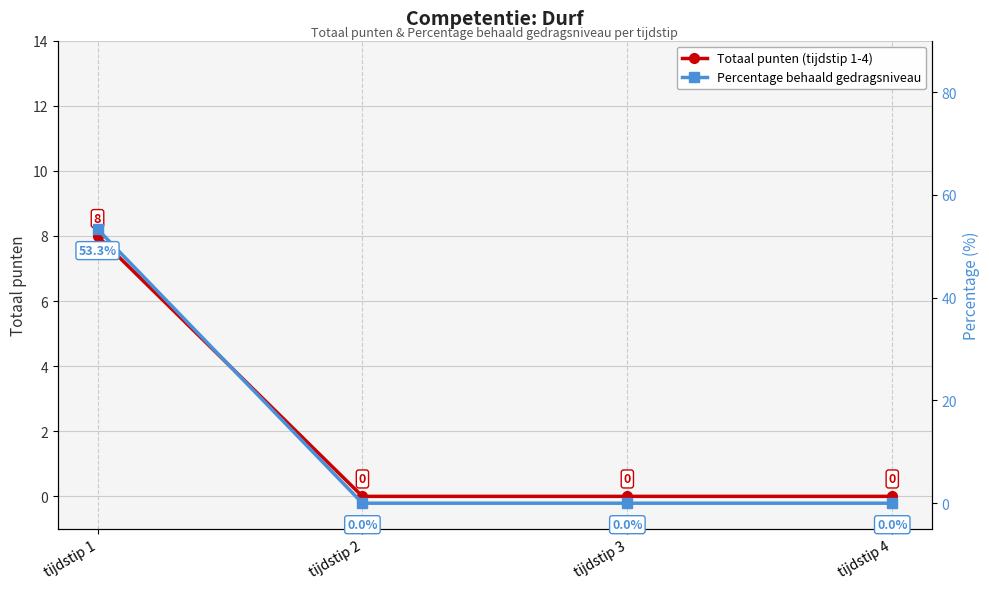

True or false: Percentage behaald gedragsniveau and Totaal punten (tijdstip 1-4) intersect in this chart.

False